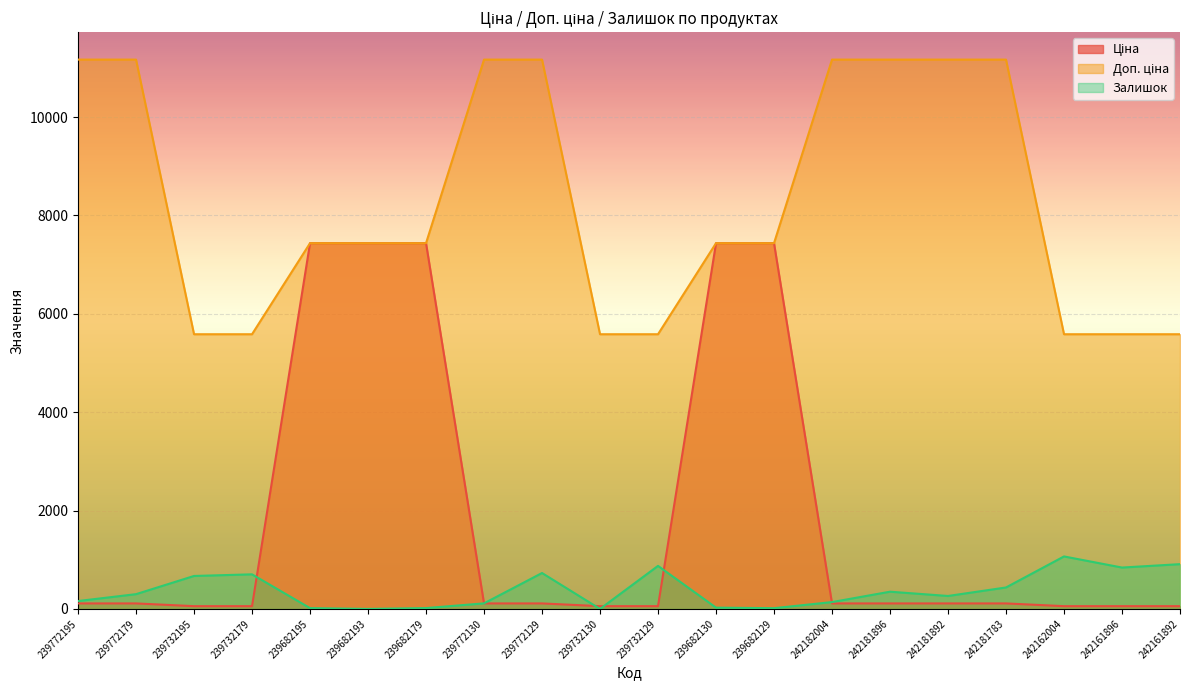

Which series has the largest total across all categories?

Доп. ціна